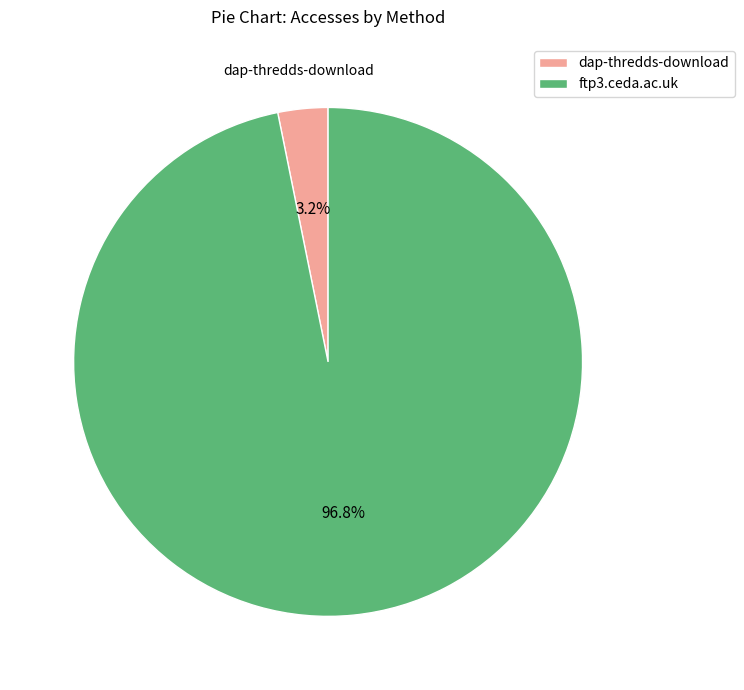

Between ftp3.ceda.ac.uk and dap-thredds-download, which is larger?

ftp3.ceda.ac.uk